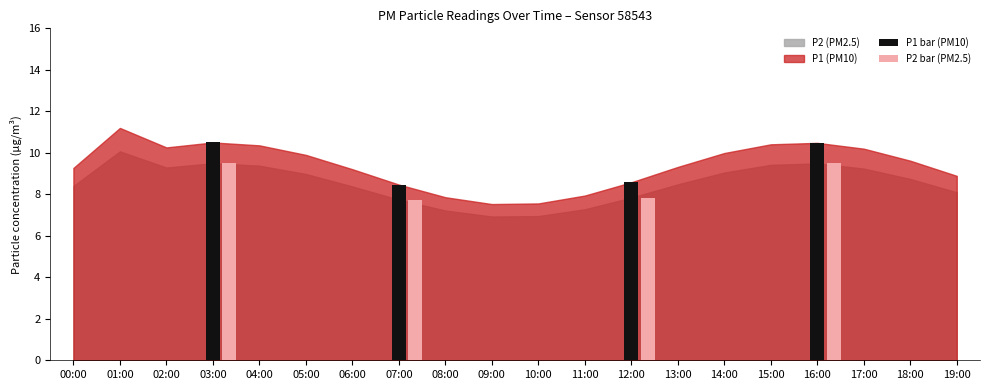

Reading left to right, list all the values displayed in this chart.

P1 bar (PM10): 10.5	8.5	8.6	10.5
P2 bar (PM2.5): 9.5	7.7	7.8	9.5